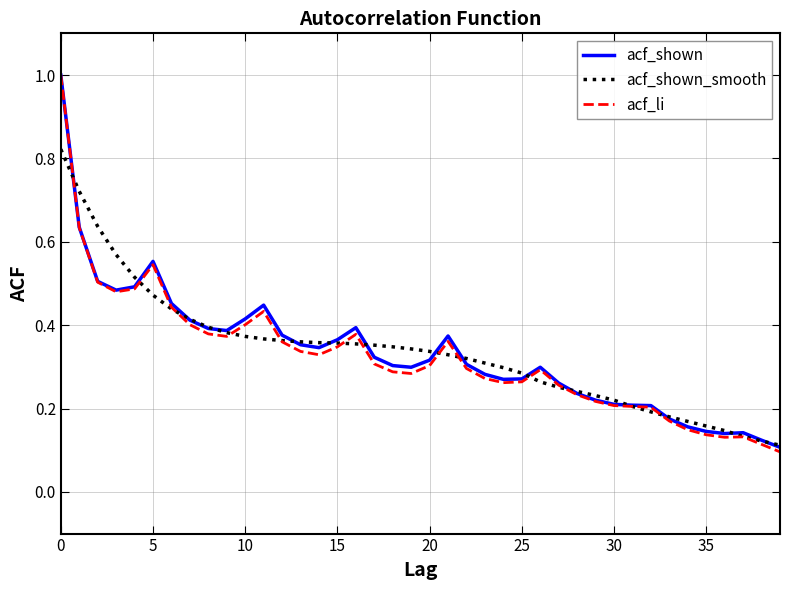

Which series has the largest range (max minus min)?

acf_li